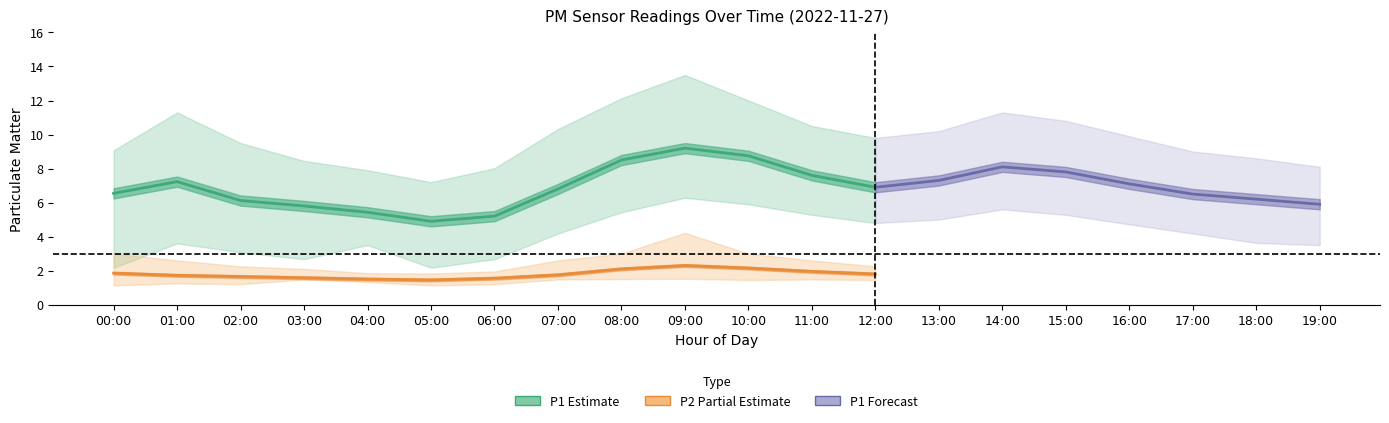

What position from the right is 02:00?

18